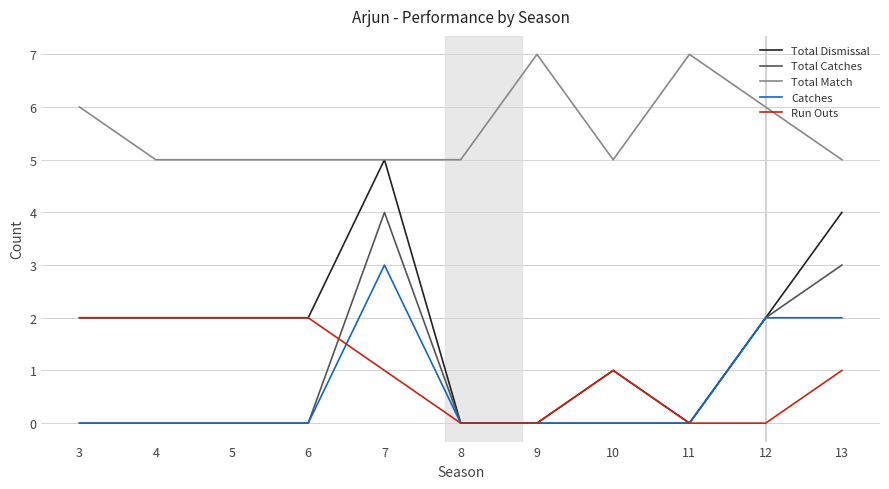

What is the difference between the highest and lowest values at 3?

6